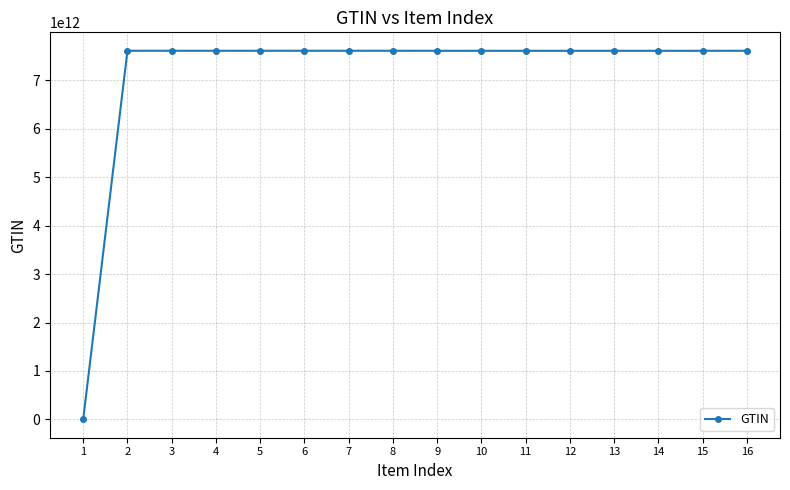

What is the difference between the maximum and minimum values?

7610982039831